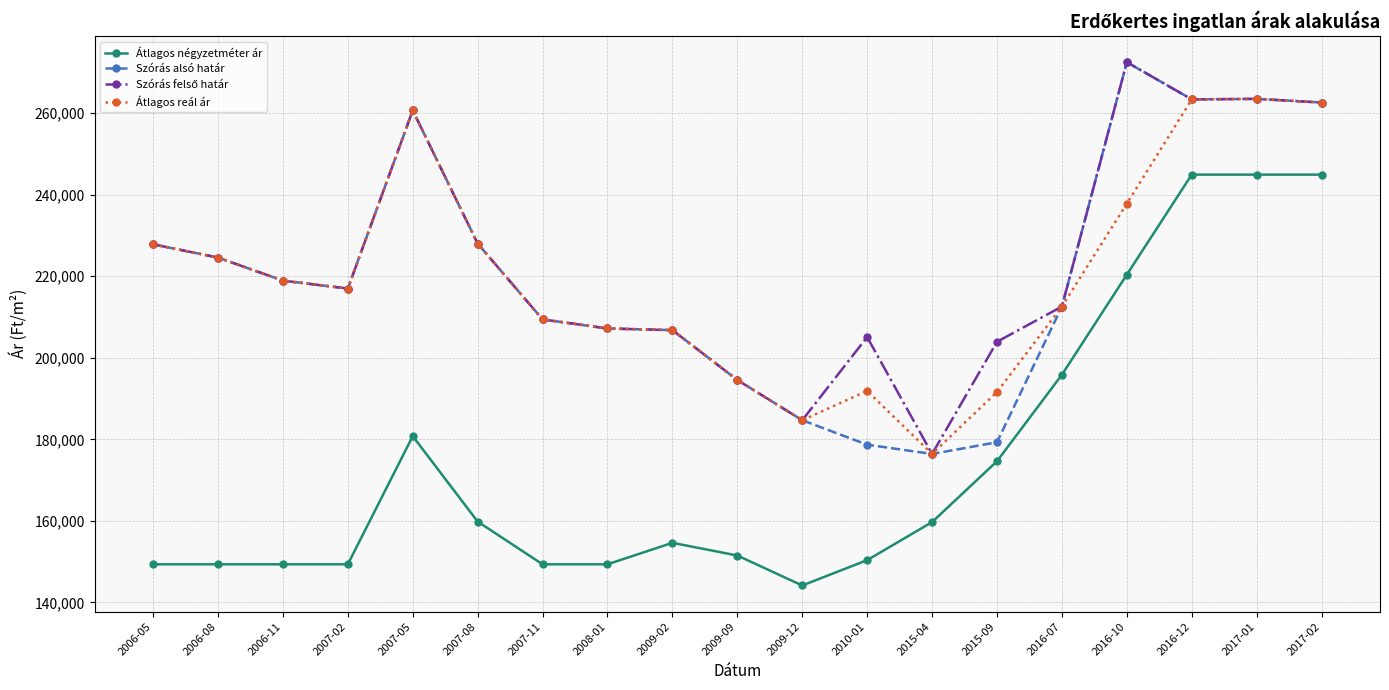

True or false: Átlagos reál ár and Átlagos négyzetméter ár cross at least once.

False